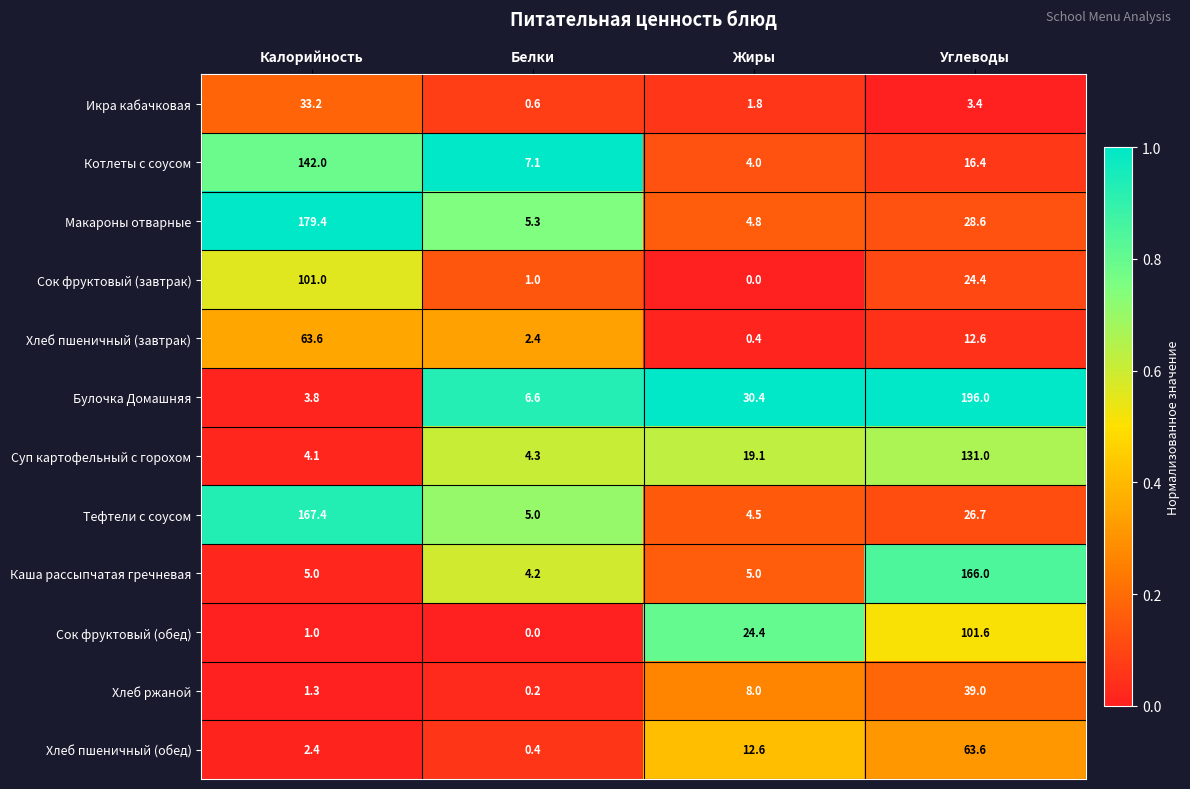

Which series has the largest total across all categories?

Булочка Домашняя